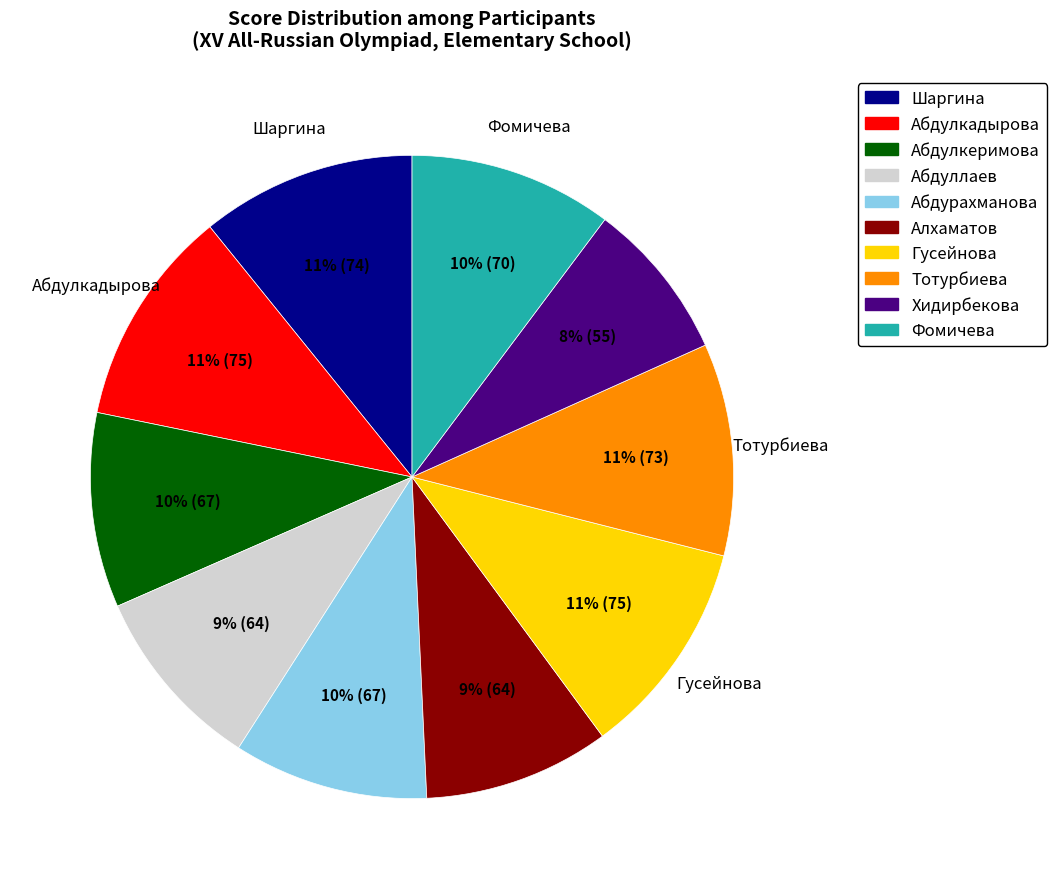

To the nearest percent, what is the difference between the largest and smallest slice percentages?

3%